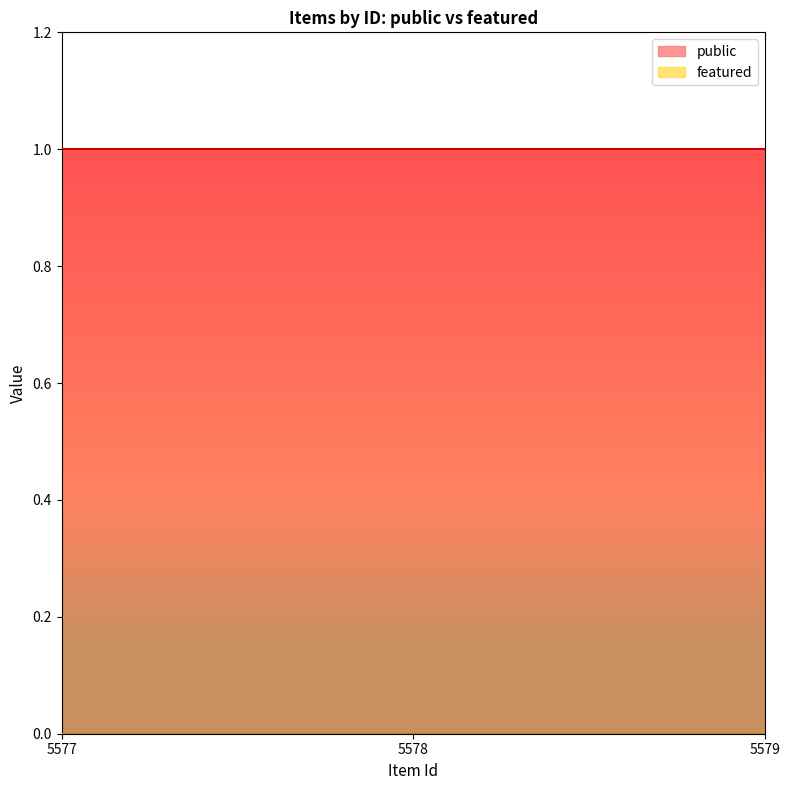

Reading left to right, transcribe all the data shown in this chart.

public: 1	1	1
featured: 0	0	0